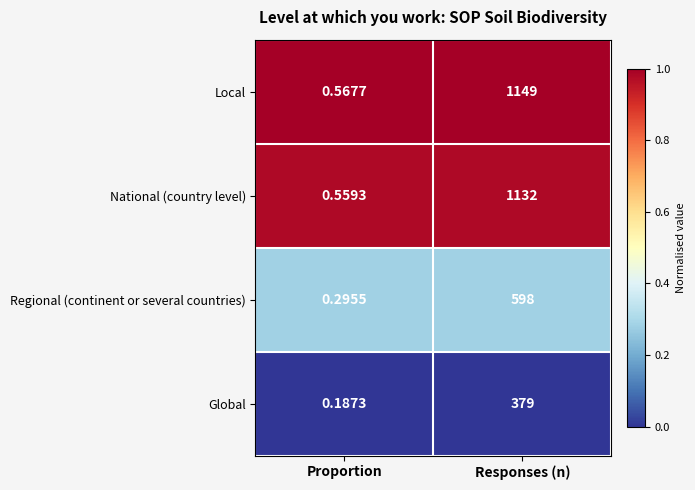

Which series has the largest range (max minus min)?

Local